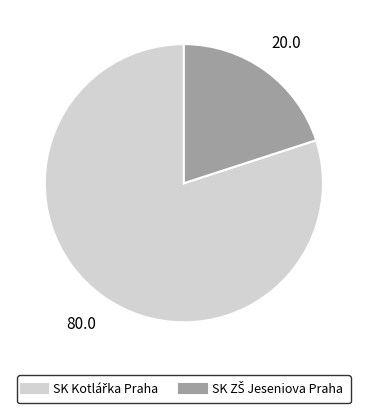

Is there a majority slice in this chart?

Yes